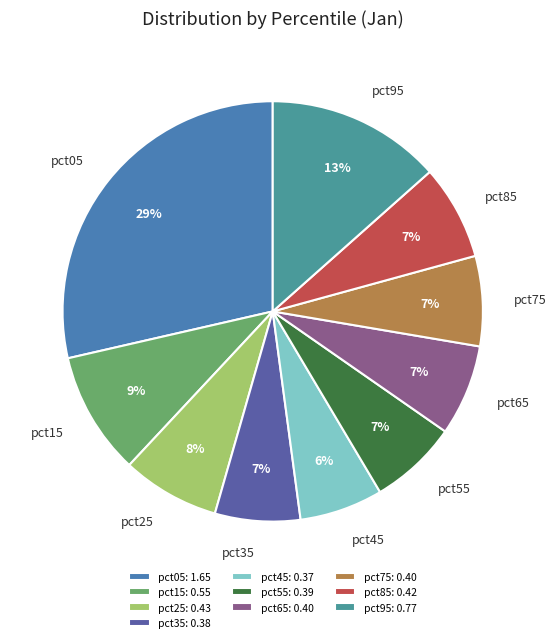

Between pct05 and pct85, which is larger?

pct05